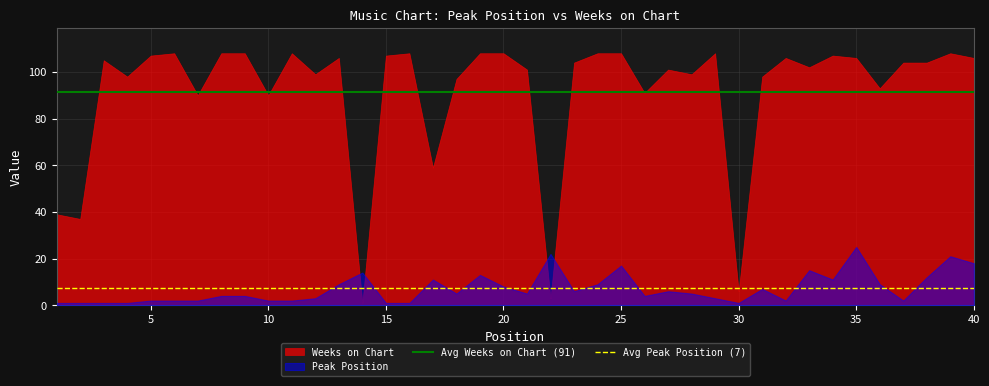

What is the maximum value for Weeks on Chart?

108